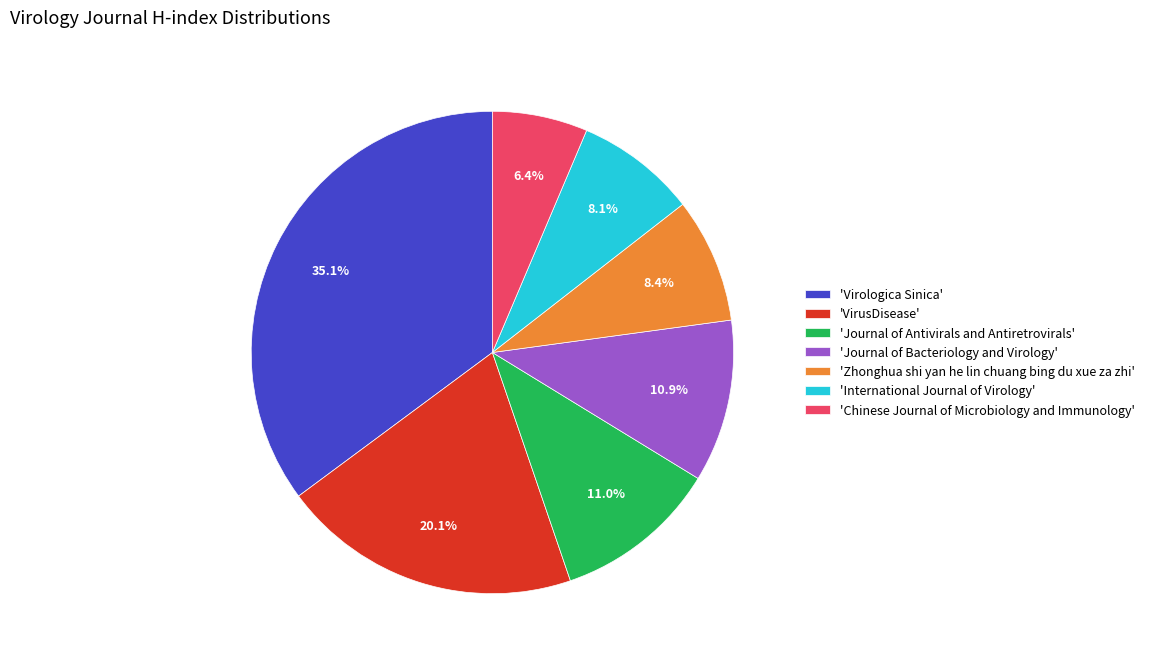

What is the ratio of the value at 'International Journal of Virology' to the value at 'Chinese Journal of Microbiology and Immunology'?

1.3